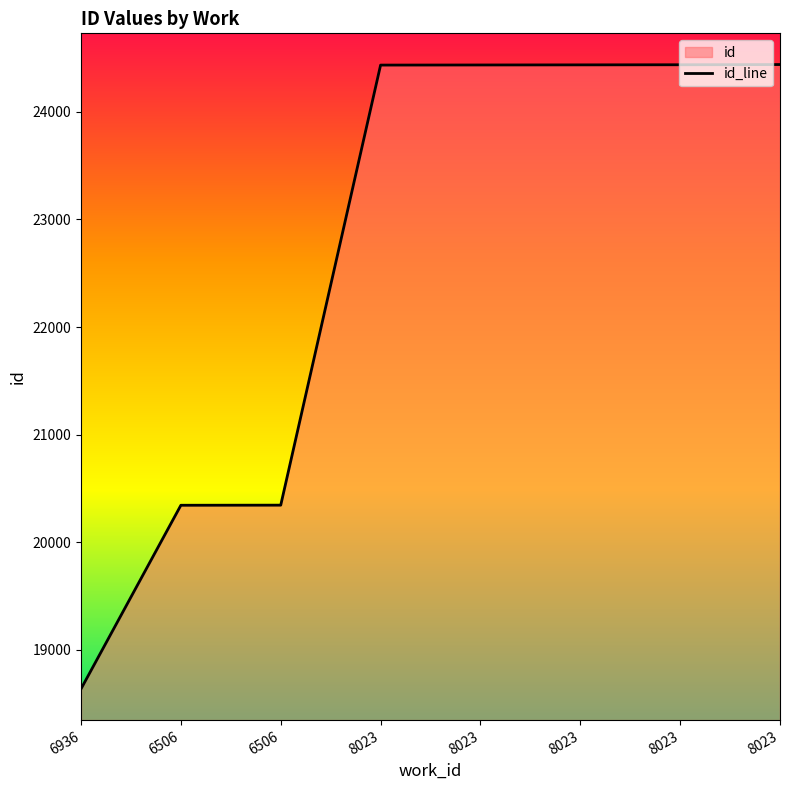

What is the difference between the values at 6936 and 8023?

5802